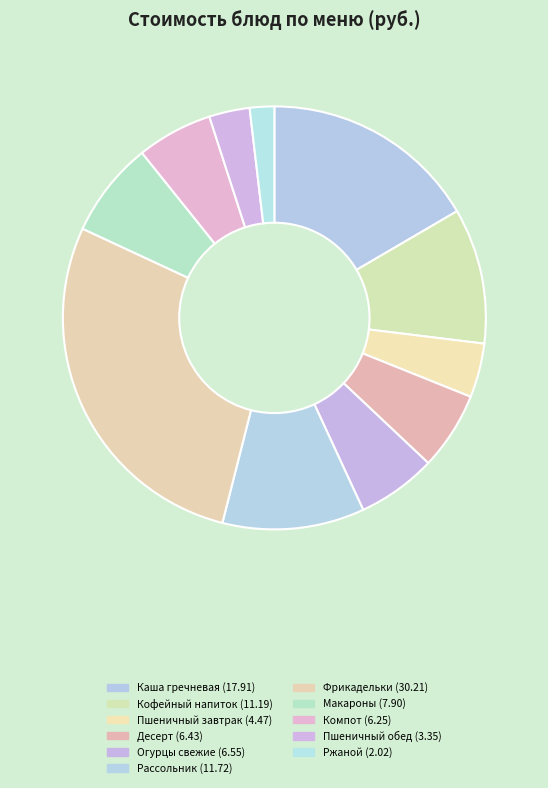

How many segments does this pie chart have?

11